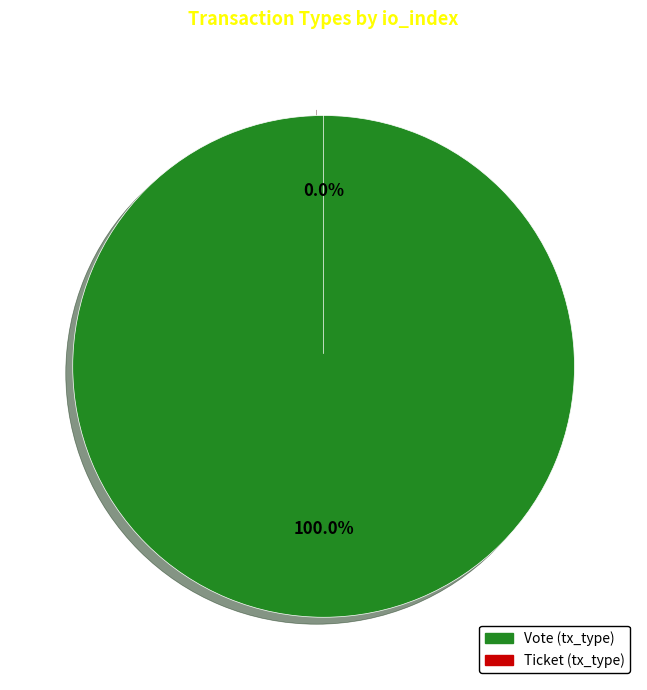

True or false: Ticket (tx_type) accounts for 0% of the total.

True